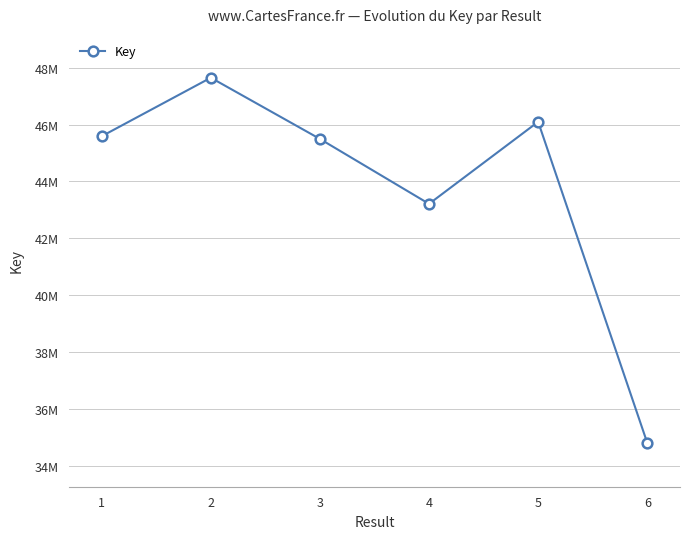

Reading left to right, what are all the values shown in this chart?

1=45587156	2=47646292	3=45492643	4=43208660	5=46095117	6=34799484